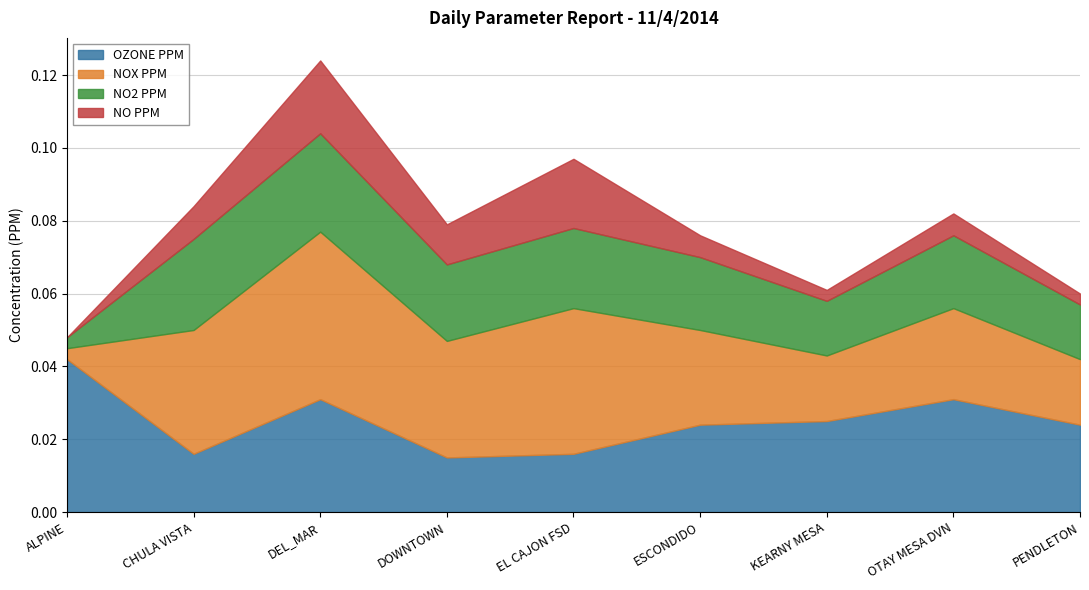

In NO2 PPM, how many points are higher than both neighbors (excluding endpoints)?

3